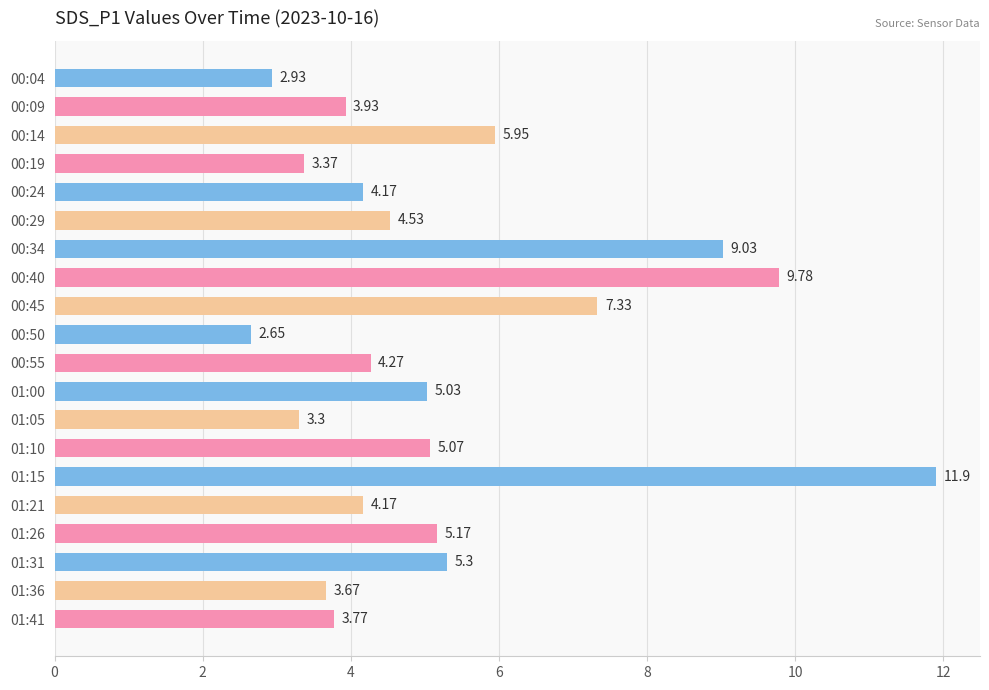

How many values exceed 4?

13